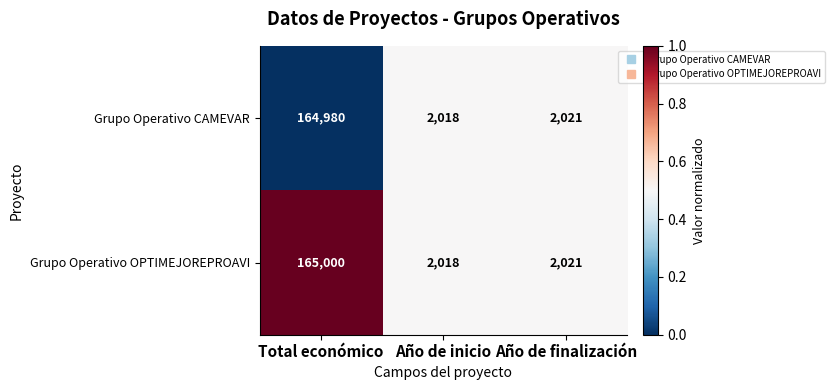

The Grupo Operativo OPTIMEJOREPROAVI series shows 2021 at Año de finalización. True or false?

True